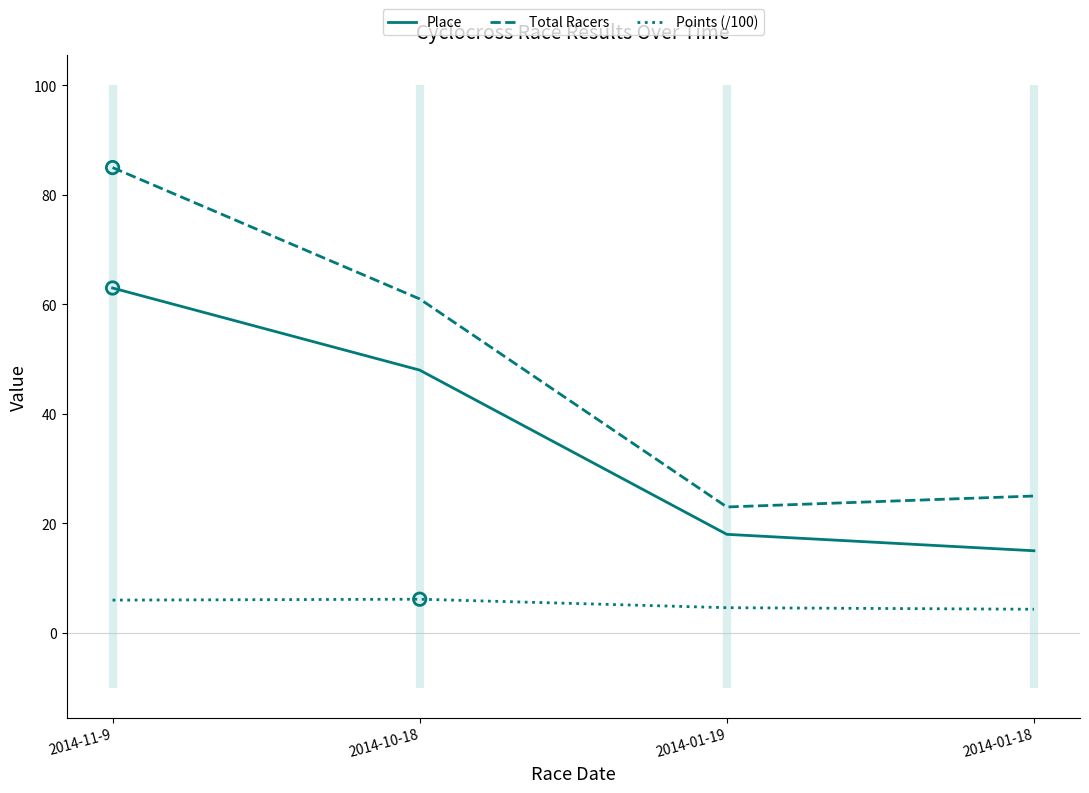

At how many categories does at least one series exceed 79?

1